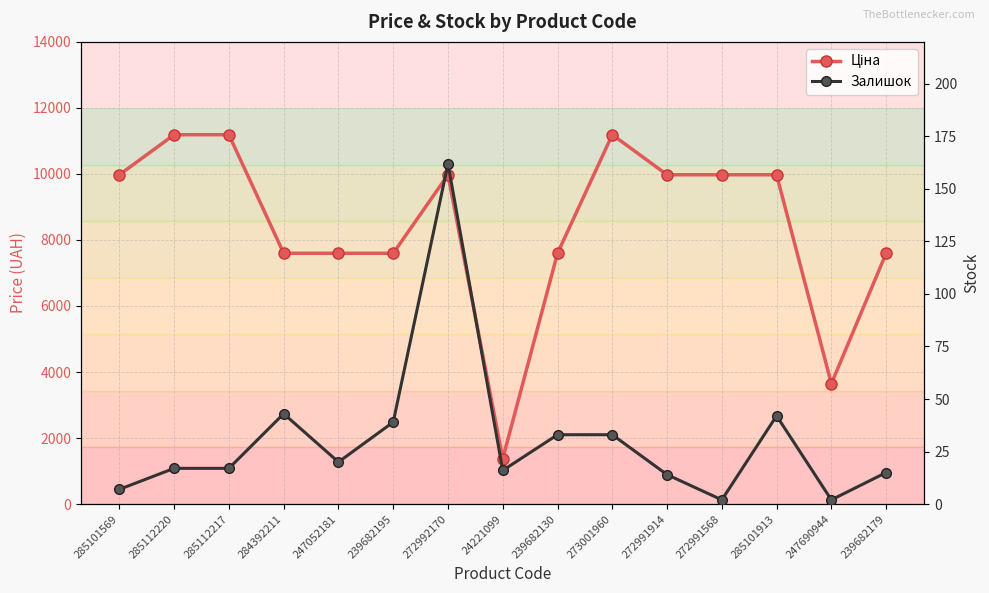

Reading left to right, list all the values displayed in this chart.

Ціна: 9975.0	11188.2	11188.2	7596.5	7596.5	7596.5	9975.0	1375.4	7596.5	11188.2	9975.0	9975.0	9975.0	3646.5	7596.5
Залишок: 7.0	17.0	17.0	43.0	20.0	39.0	162.0	16.0	33.0	33.0	14.0	2.0	42.0	2.0	15.0